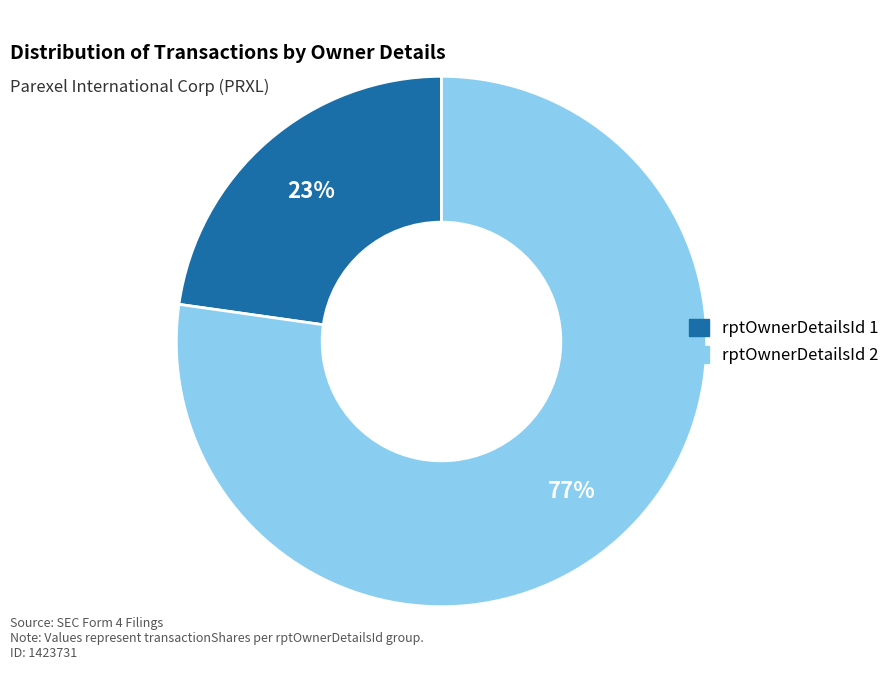

Is there any slice that represents more than half of the pie?

Yes